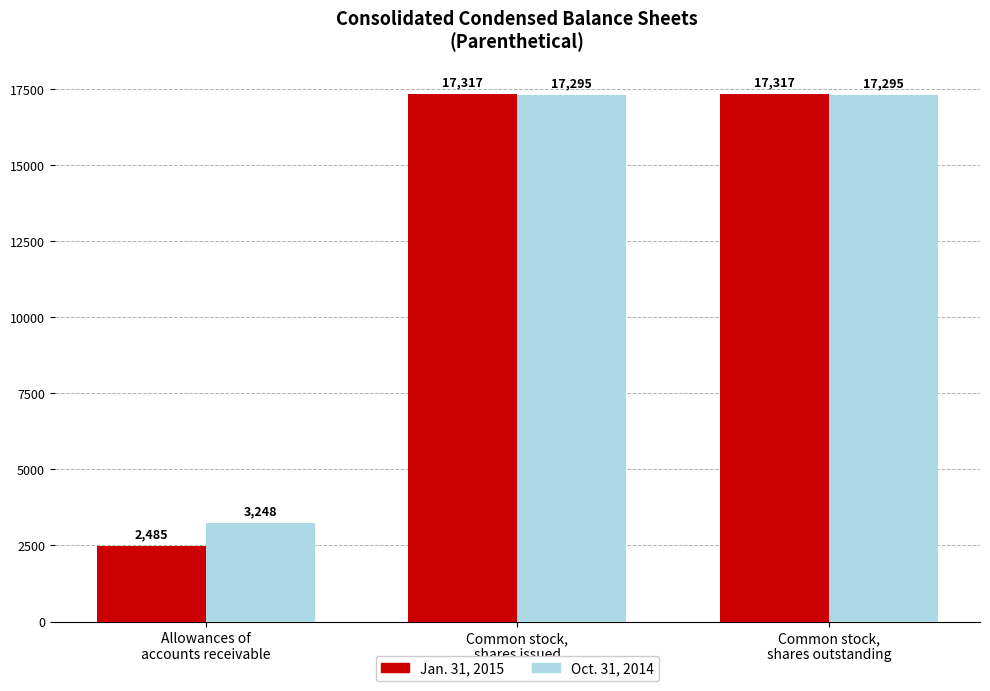

Reading left to right, what are all the values shown in this chart?

Jan. 31, 2015: Allowances of
accounts receivable=2485	Common stock,
shares issued=17317	Common stock,
shares outstanding=17317
Oct. 31, 2014: Allowances of
accounts receivable=3248	Common stock,
shares issued=17295	Common stock,
shares outstanding=17295